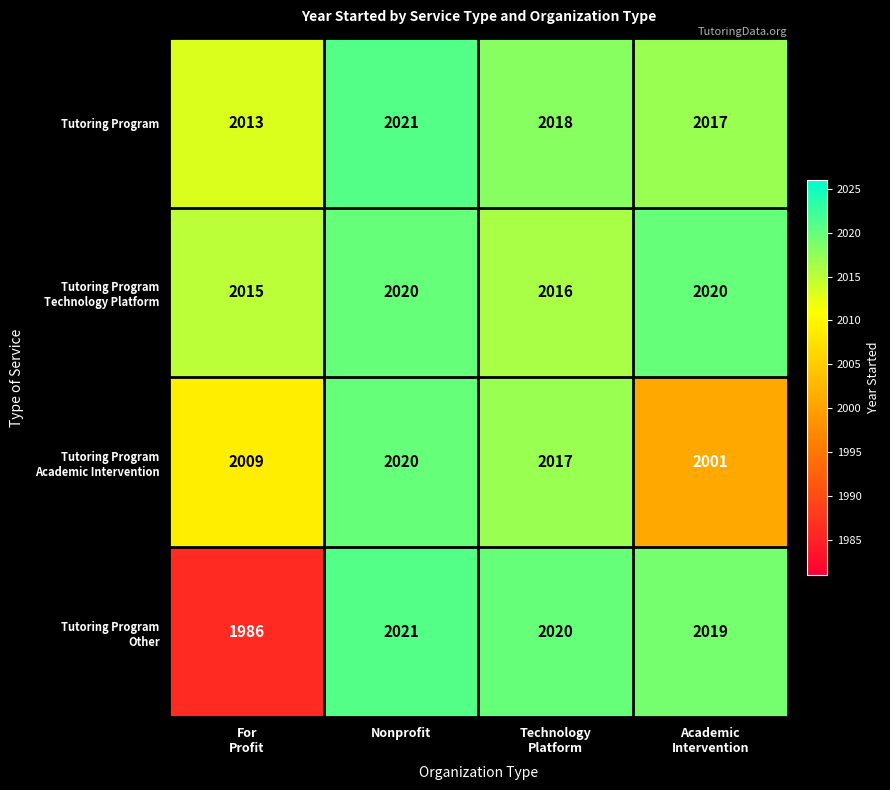

Count the number of data series in this chart.

4